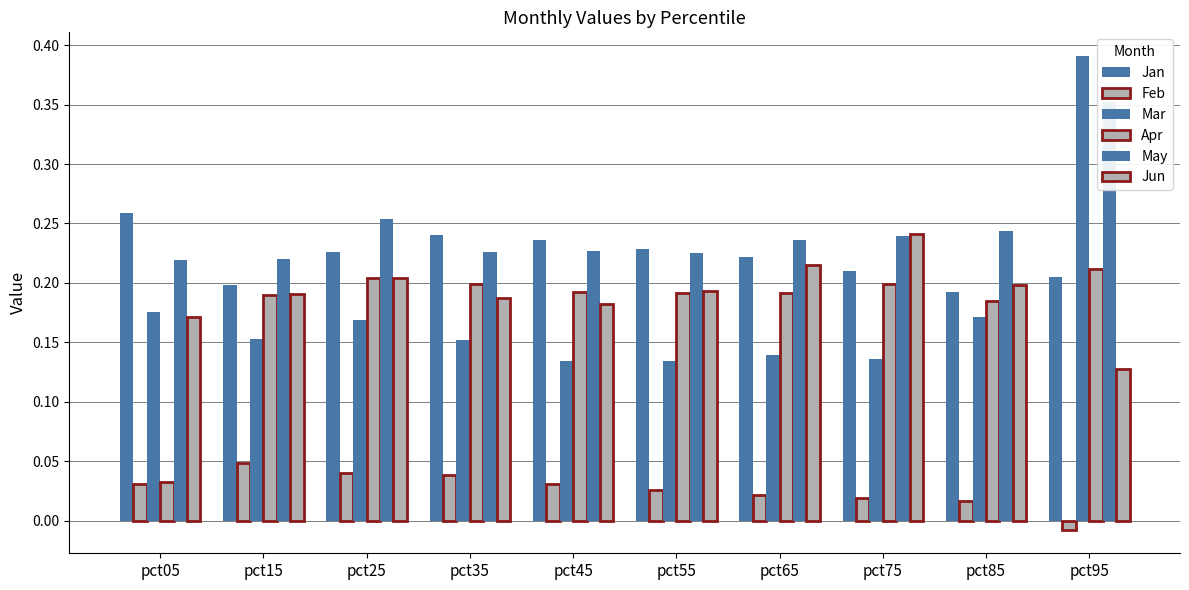

Reading right to left, transcribe all the data shown in this chart.

Jan: pct95=0.2	pct85=0.2	pct75=0.2	pct65=0.2	pct55=0.2	pct45=0.2	pct35=0.2	pct25=0.2	pct15=0.2	pct05=0.3
Feb: pct95=-0.0	pct85=0.0	pct75=0.0	pct65=0.0	pct55=0.0	pct45=0.0	pct35=0.0	pct25=0.0	pct15=0.0	pct05=0.0
Mar: pct95=0.4	pct85=0.2	pct75=0.1	pct65=0.1	pct55=0.1	pct45=0.1	pct35=0.2	pct25=0.2	pct15=0.2	pct05=0.2
Apr: pct95=0.2	pct85=0.2	pct75=0.2	pct65=0.2	pct55=0.2	pct45=0.2	pct35=0.2	pct25=0.2	pct15=0.2	pct05=0.0
May: pct95=0.4	pct85=0.2	pct75=0.2	pct65=0.2	pct55=0.2	pct45=0.2	pct35=0.2	pct25=0.3	pct15=0.2	pct05=0.2
Jun: pct95=0.1	pct85=0.2	pct75=0.2	pct65=0.2	pct55=0.2	pct45=0.2	pct35=0.2	pct25=0.2	pct15=0.2	pct05=0.2